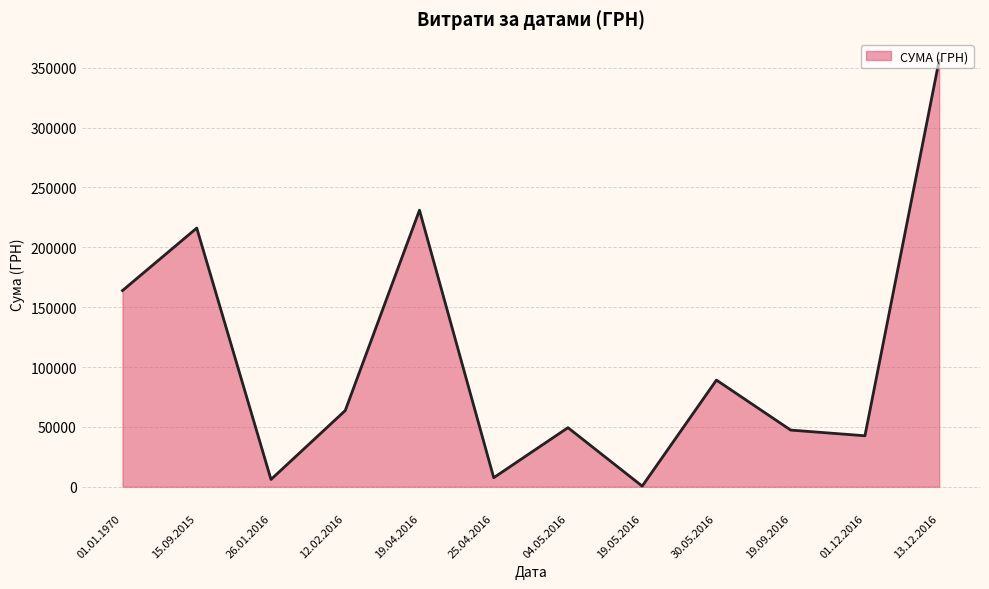

The value at 01.12.2016 is 42588.0. True or false?

True